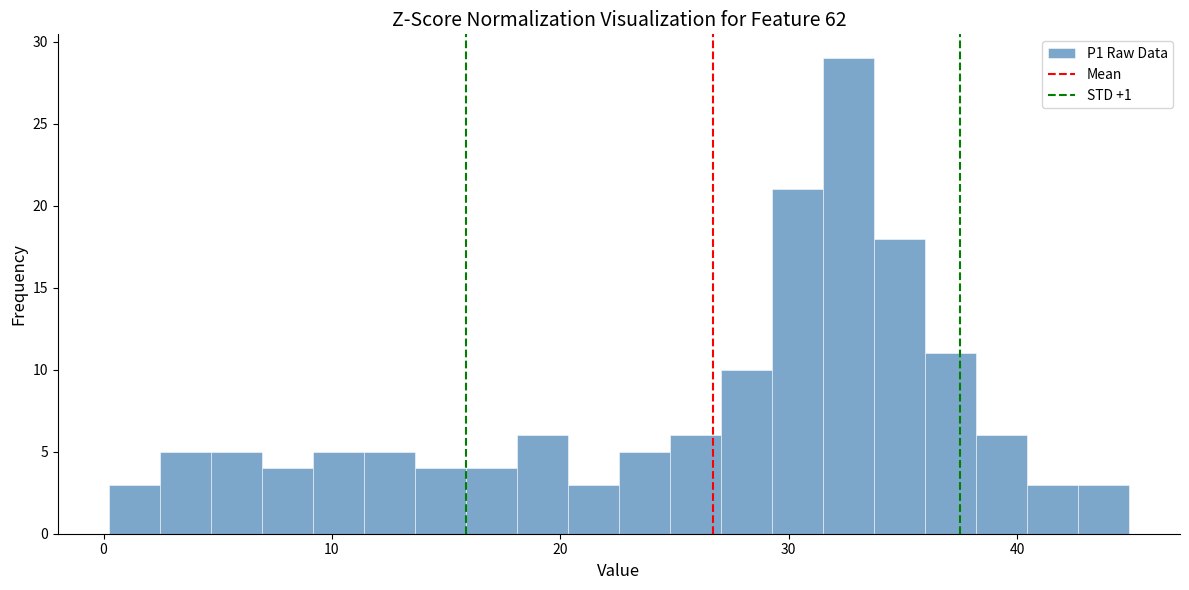

Read against the x-axis, roughly where is the centre of the tallest bar?

33